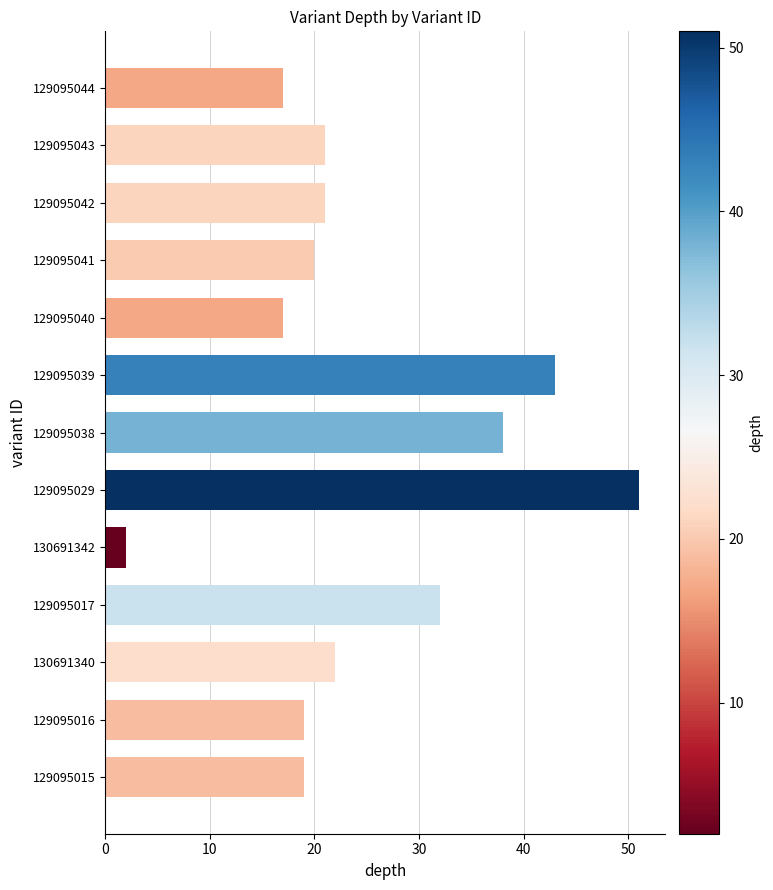

What is the ratio of the value at 129095038 to the value at 129095029?

0.7